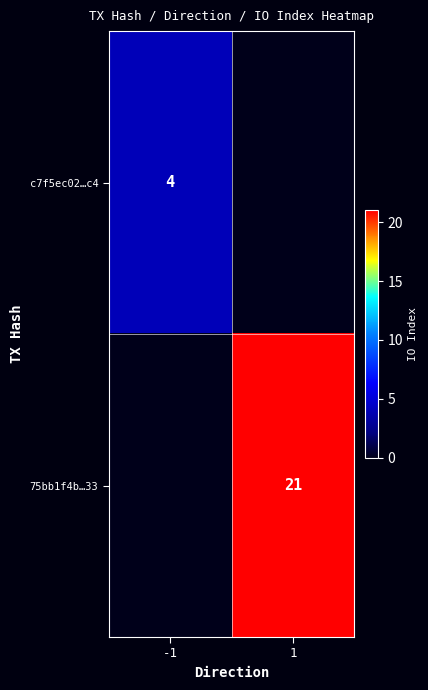

The value of 75bb1f4b…33 at 1 is 21. True or false?

True